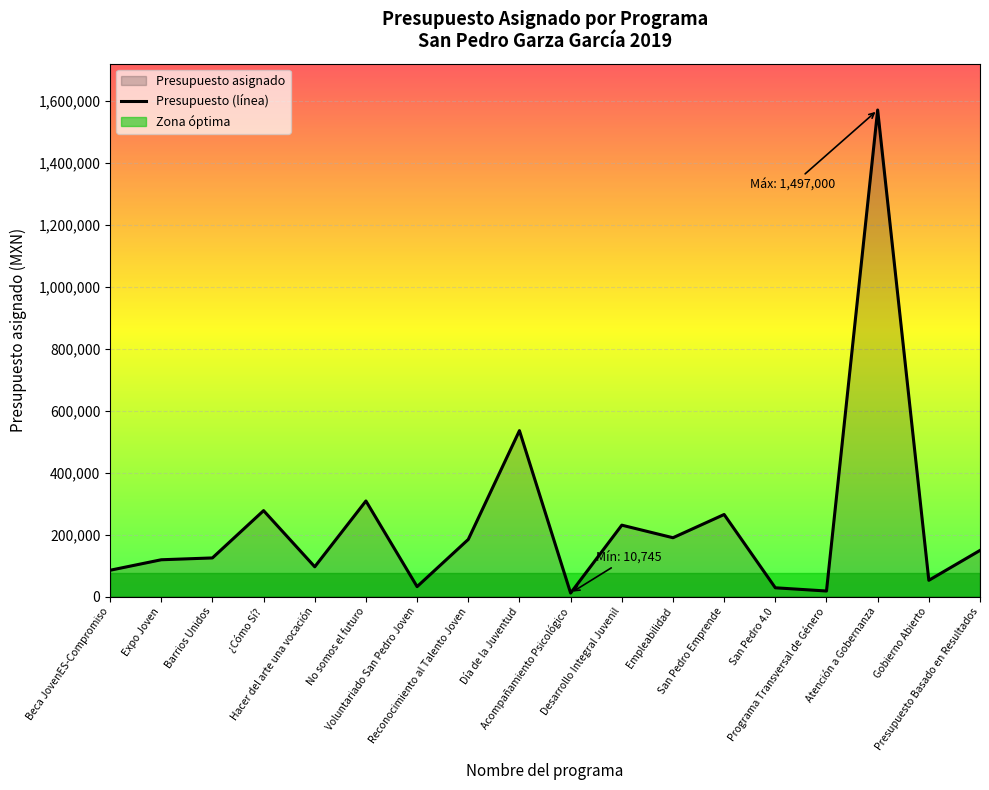

What is the highest value of the Presupuesto (línea) series?

1571850.0